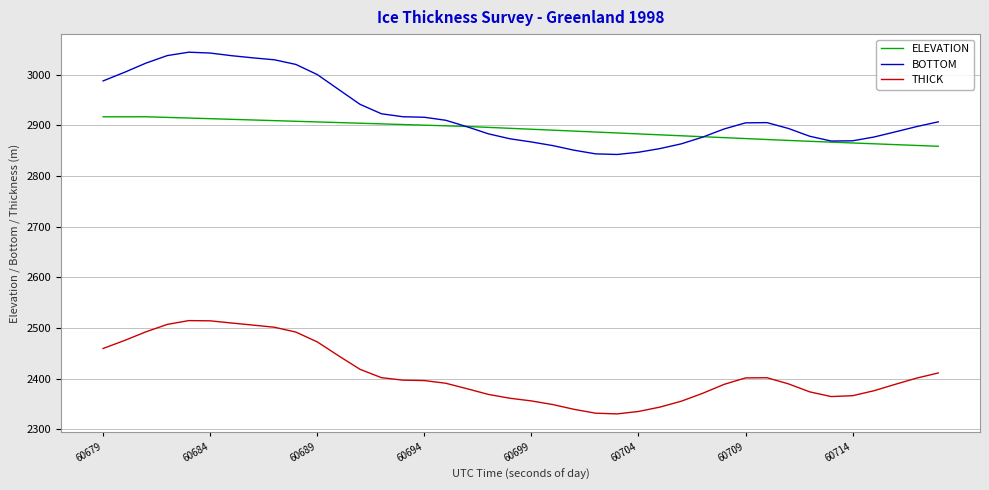

What is the lowest value of the ELEVATION series?

2859.0